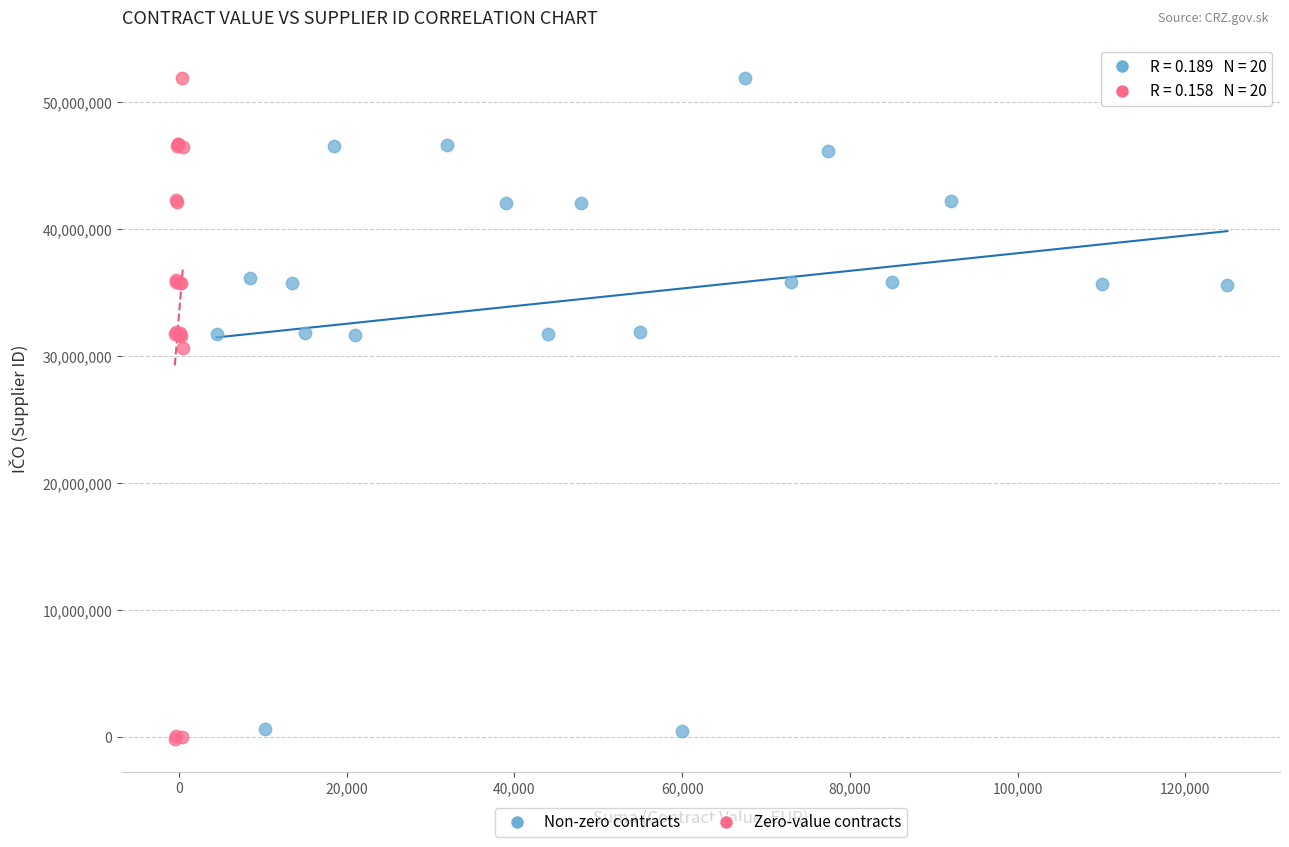

What are all the series names shown in the legend?

Non-zero contracts, Zero-value contracts